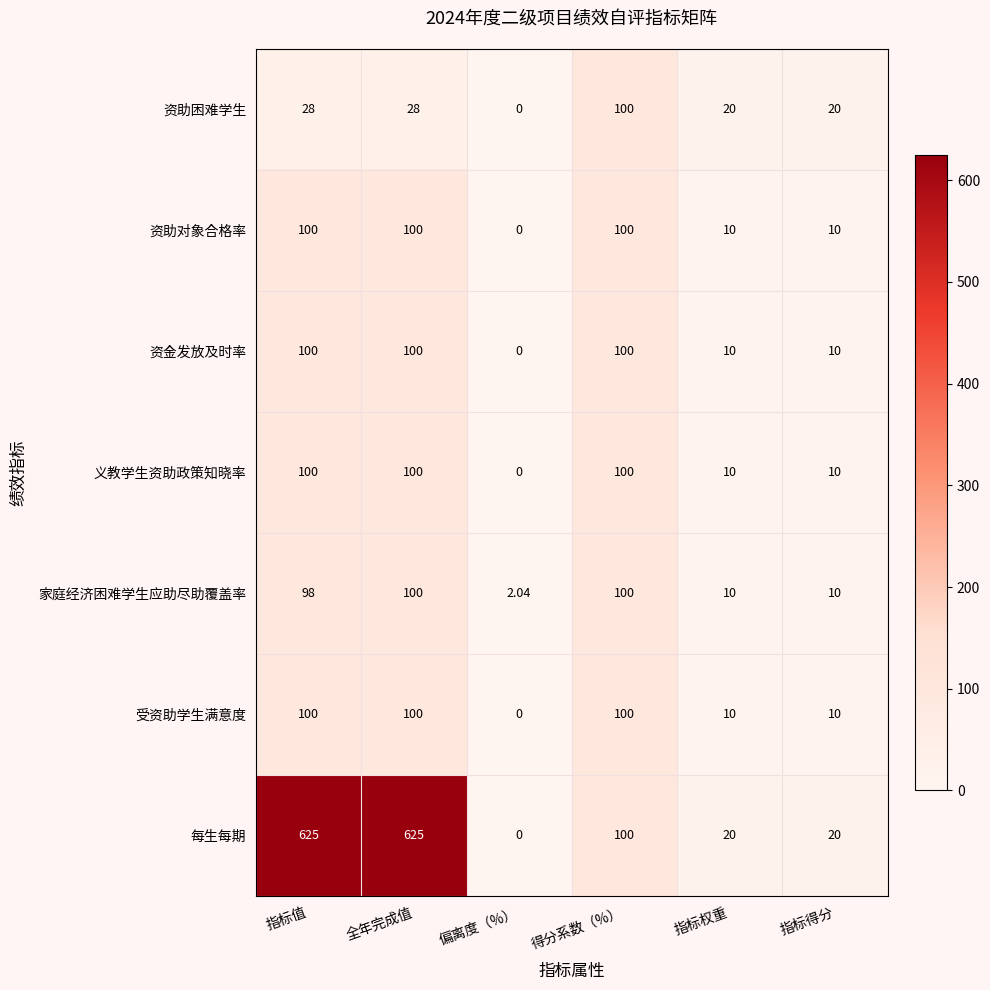

Which series has the largest total across all categories?

每生每期